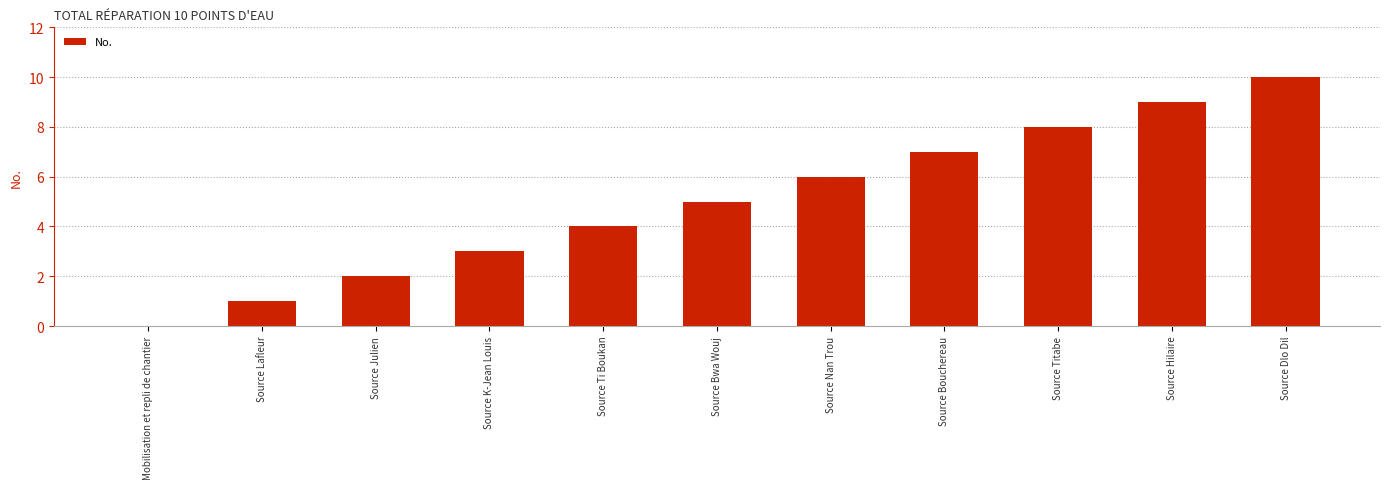

Reading right to left, what are all the values shown in this chart?

10	9	8	7	6	5	4	3	2	1	0